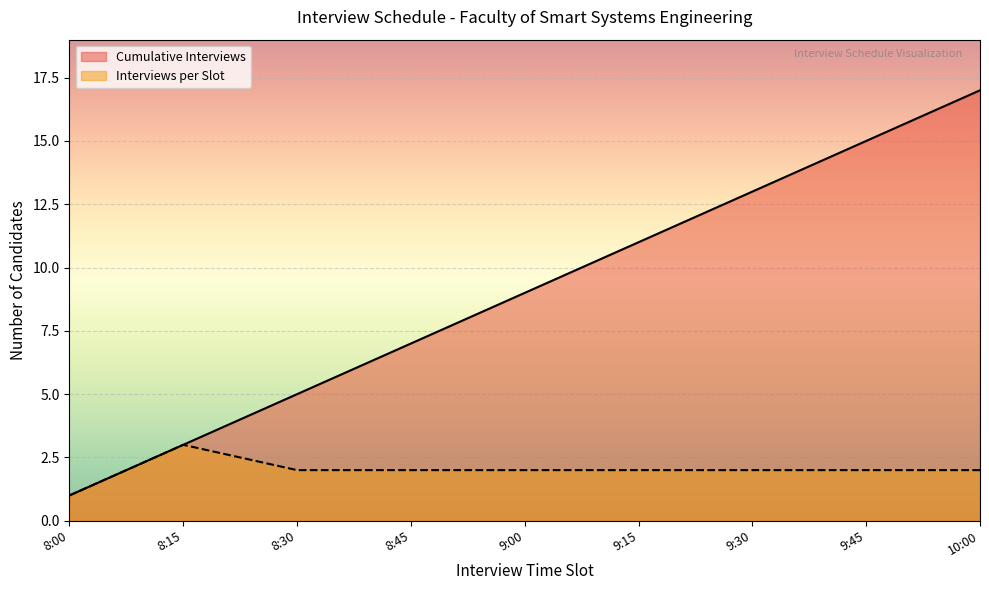

List the series in order of their peak value, highest first.

Cumulative Interviews, Interviews per Slot